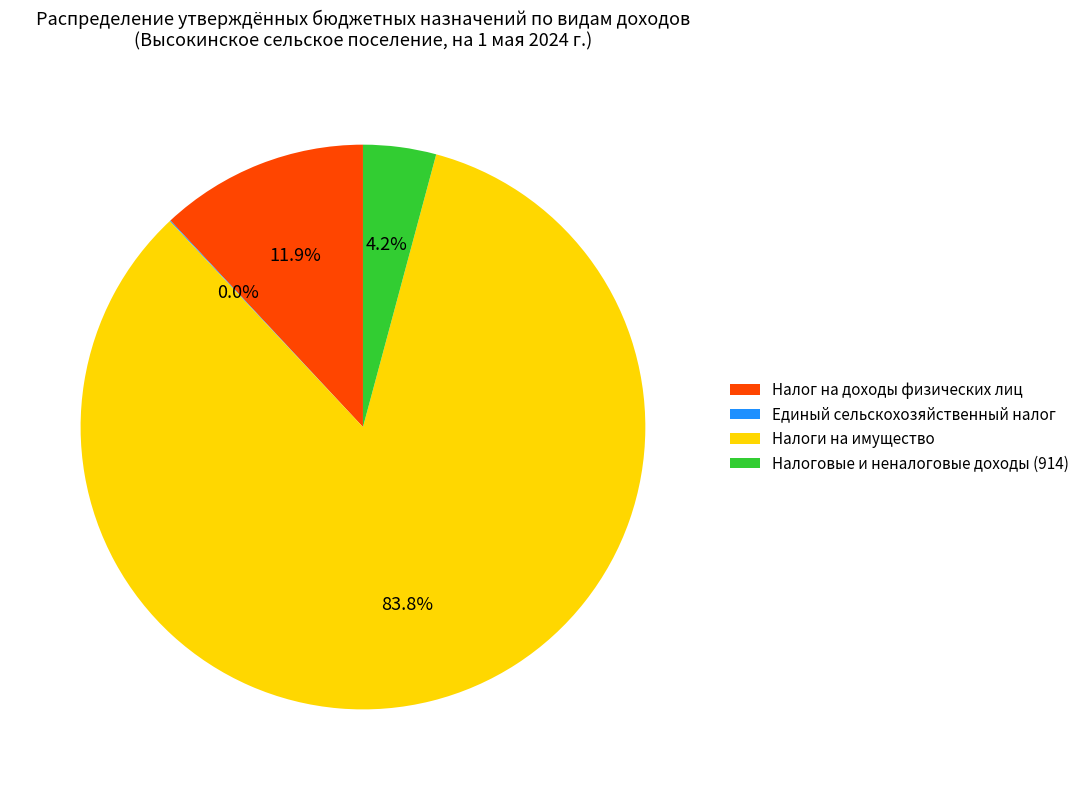

Does Налоги на имущество account for over 50% of the chart?

Yes